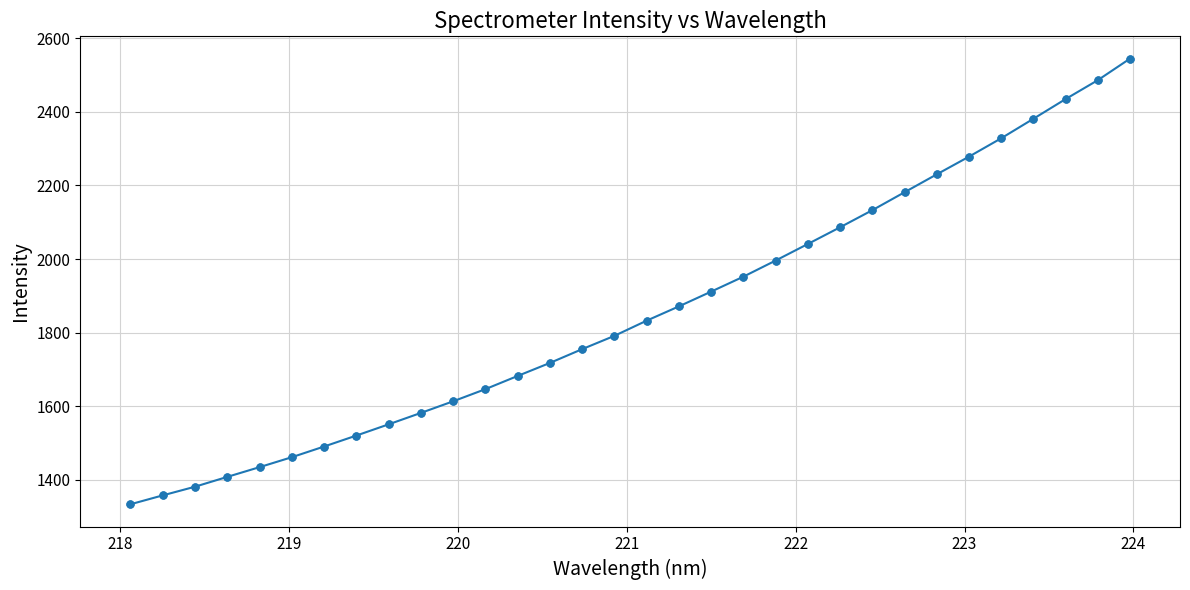

What is the value of the 28th point from the left?

2328.1